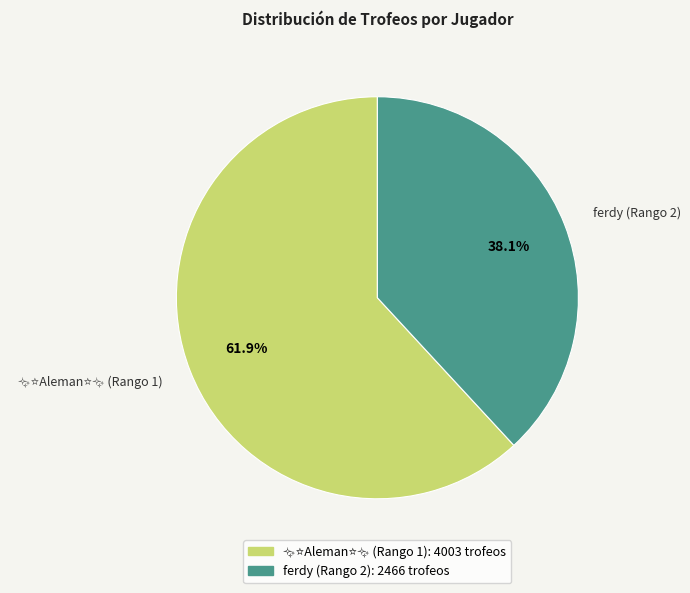

Does ferdy (Rango 2) represent more than half of the total?

No